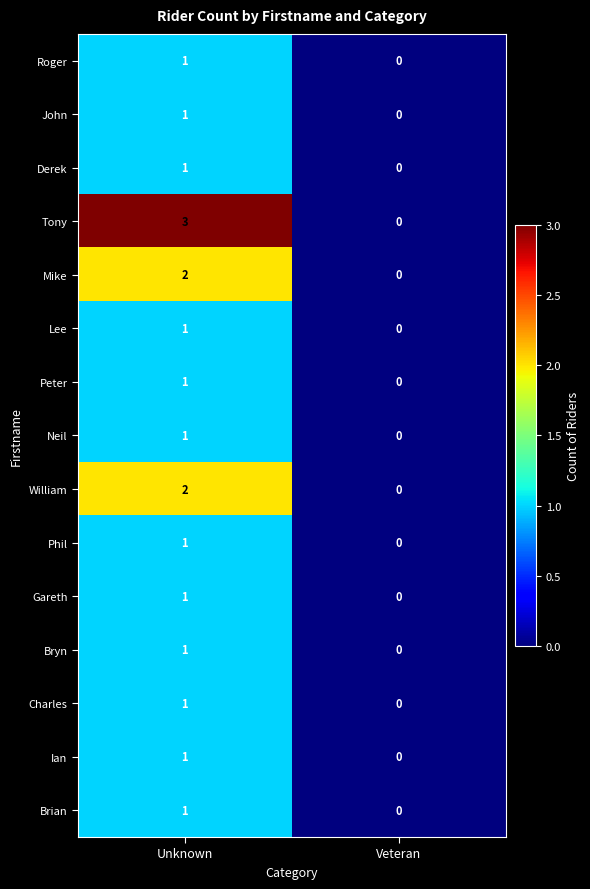

At which label is Charles closest to 0?

Veteran